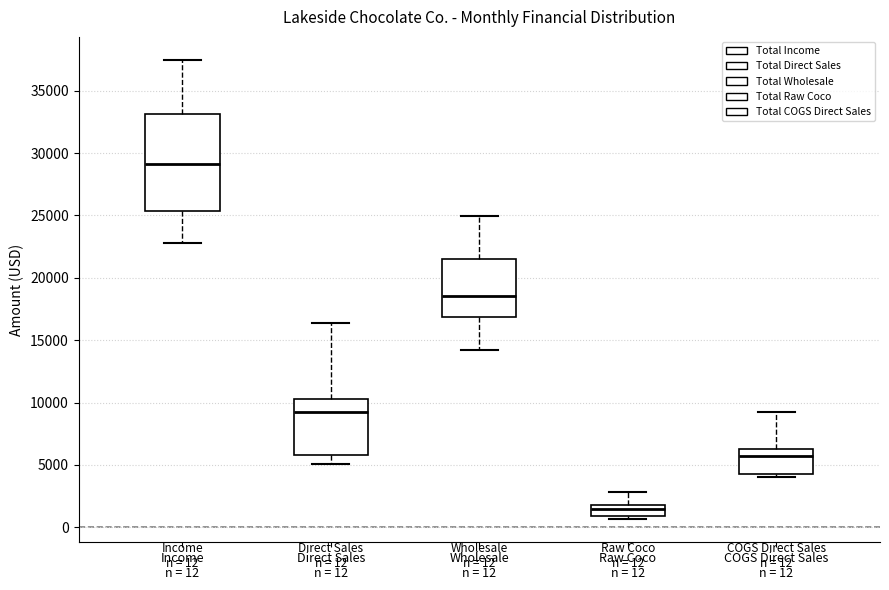

Which box is the tallest, from its lower edge to its upper edge?

Income n = 12